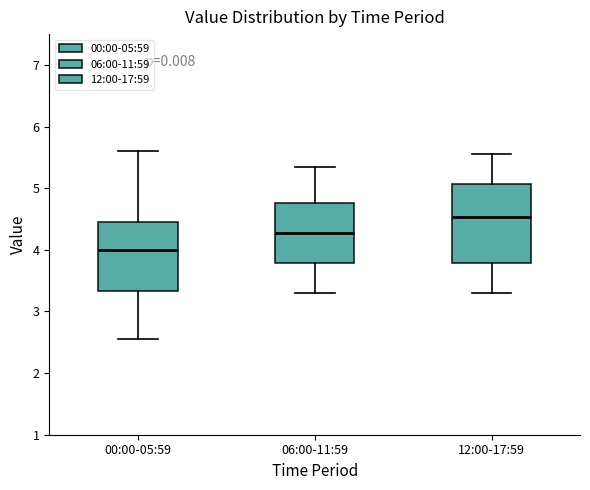

Which box has the highest median line?

12:00-17:59